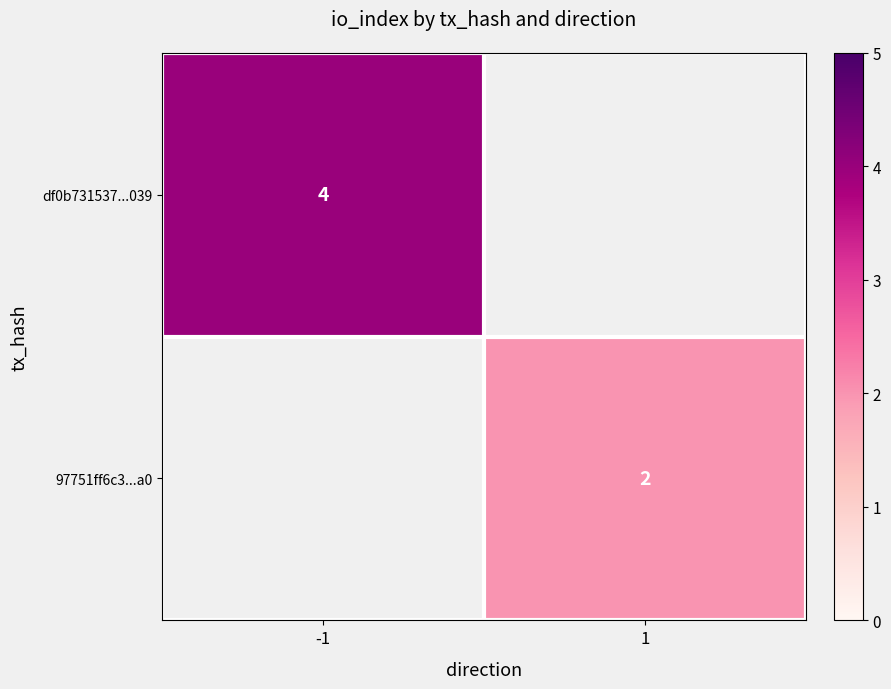

How many data points does each series have?

2